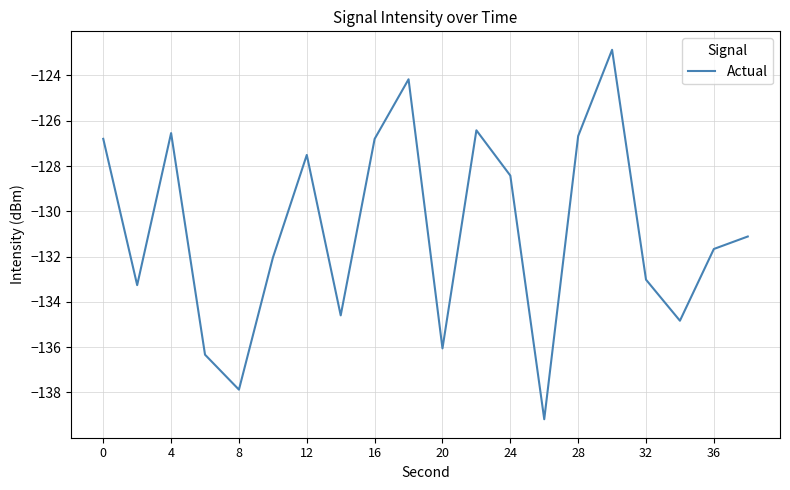

Reading right to left, extract all data points from this chart.

-131.1	-131.7	-134.8	-133.0	-122.9	-126.7	-139.2	-128.4	-126.4	-136.1	-124.2	-126.8	-134.6	-127.5	-132.1	-137.9	-136.3	-126.5	-133.3	-126.8